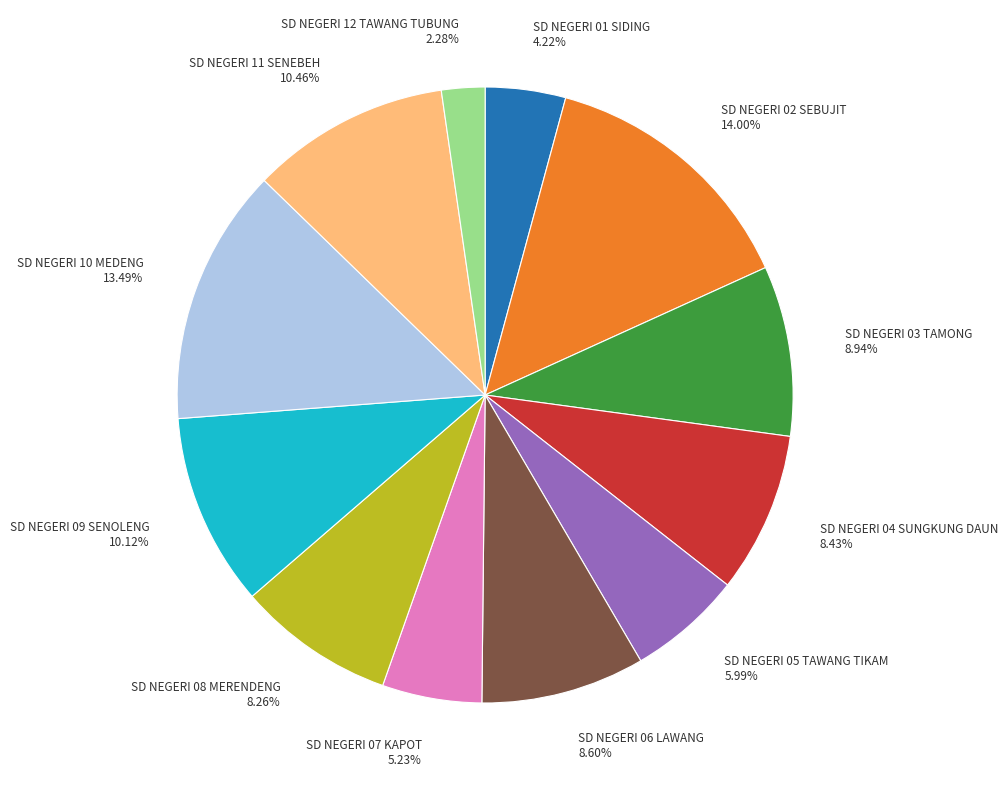

Approximately how many times larger is the value at SD NEGERI 07 KAPOT compared to SD NEGERI 09 SENOLENG?

0.5